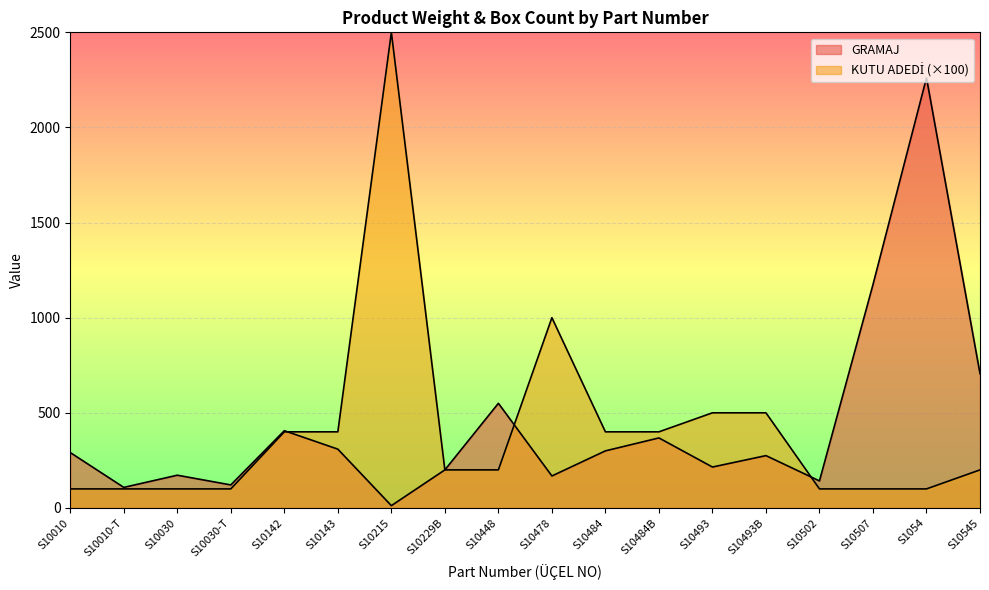

True or false: KUTU ADEDİ has more than 2 interior local peaks.

False